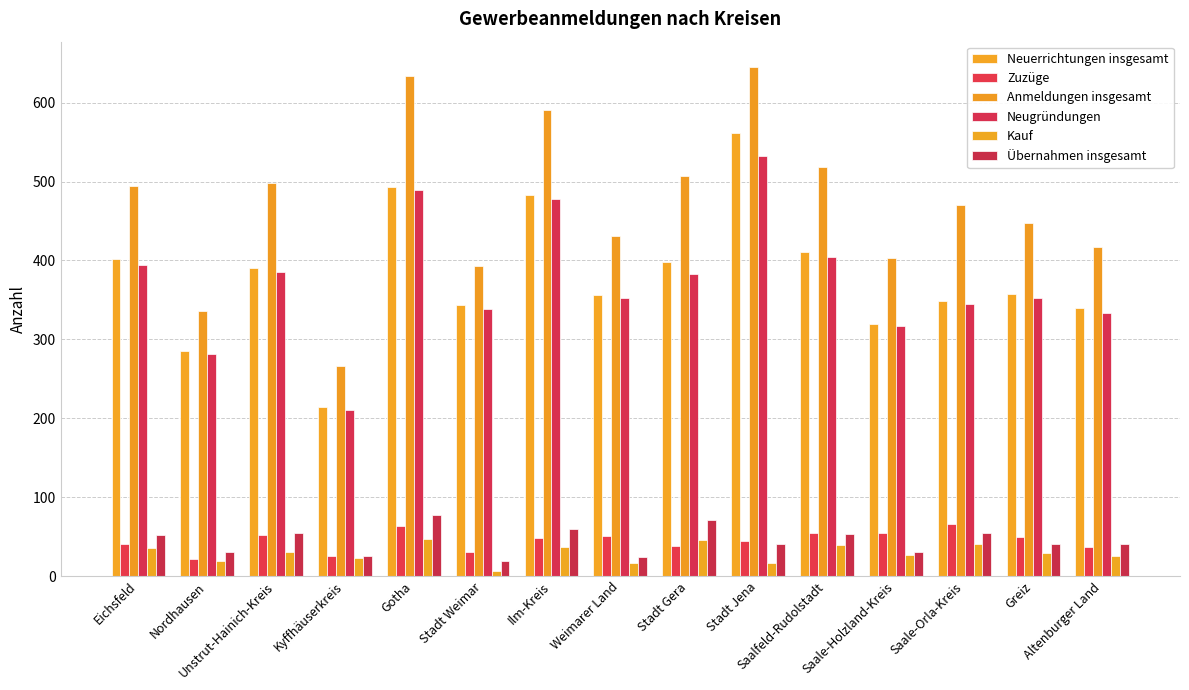

At which label does Neuerrichtungen insgesamt reach its peak?

Stadt Jena